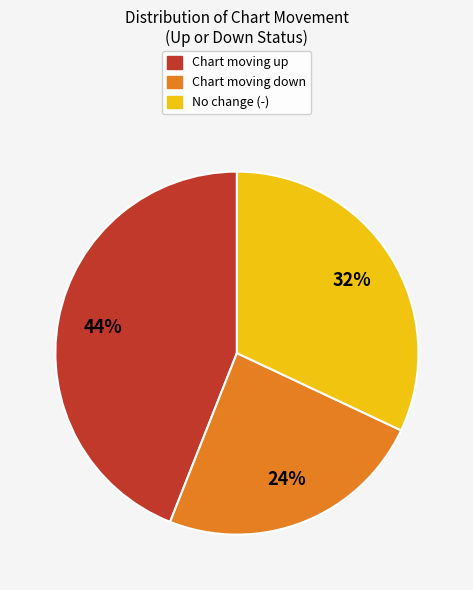

Do Chart moving down and No change (-) together represent more than half of the pie?

Yes